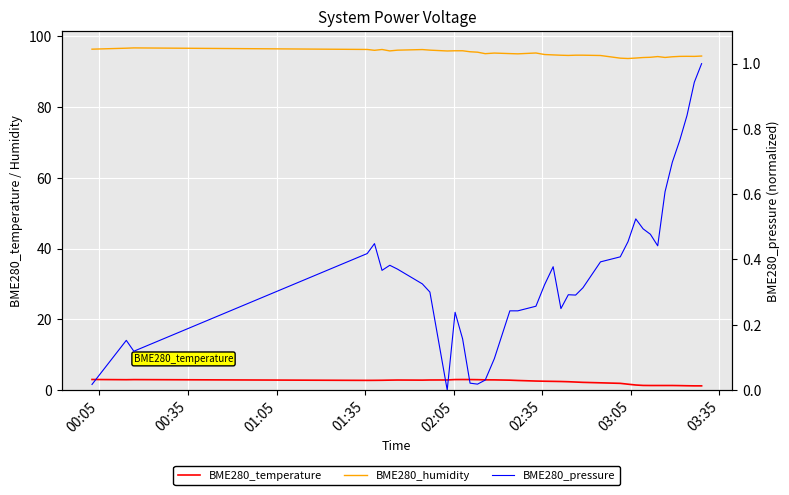

Is this an area chart (filled region under the line)?

No